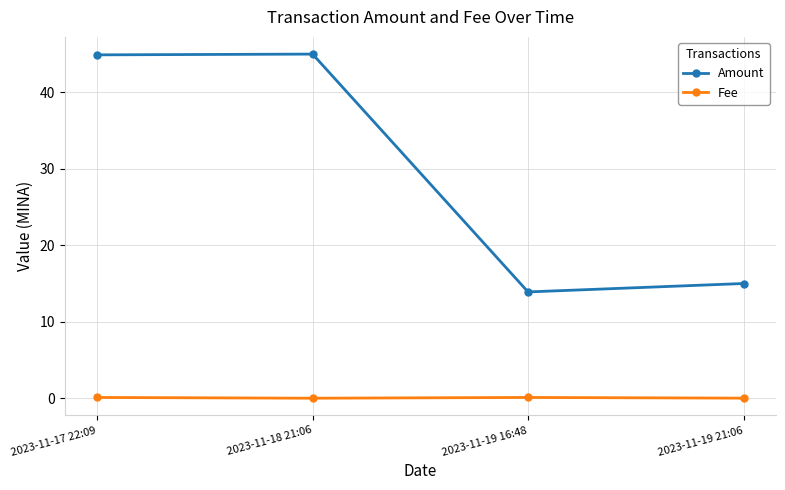

Where is the first local minimum for Amount?

2023-11-19 16:48